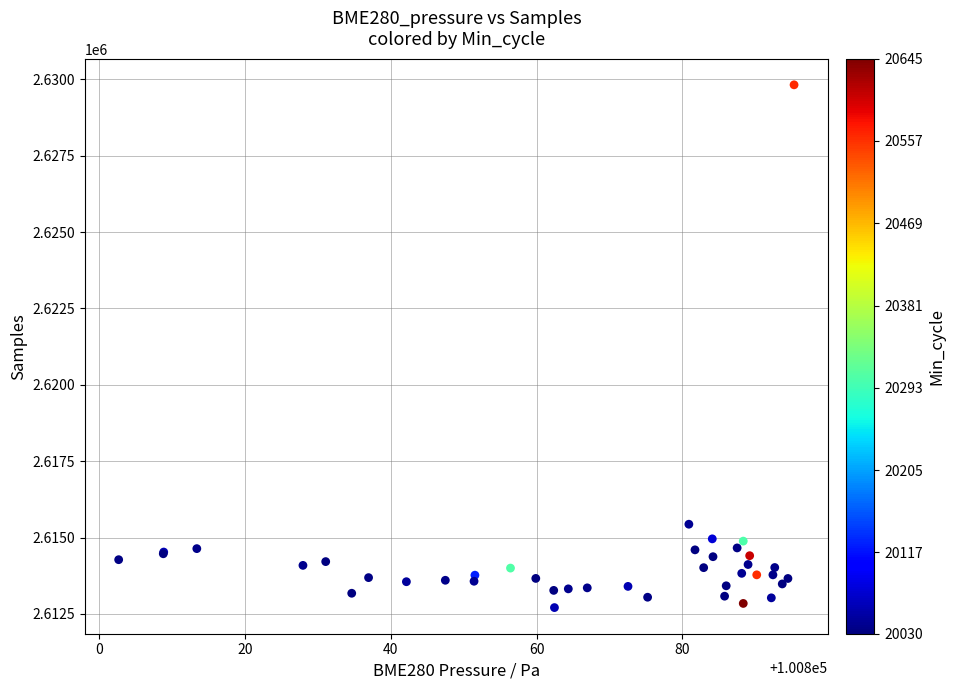

What Y value in the scatter plot is closest to 2621263?

2615436